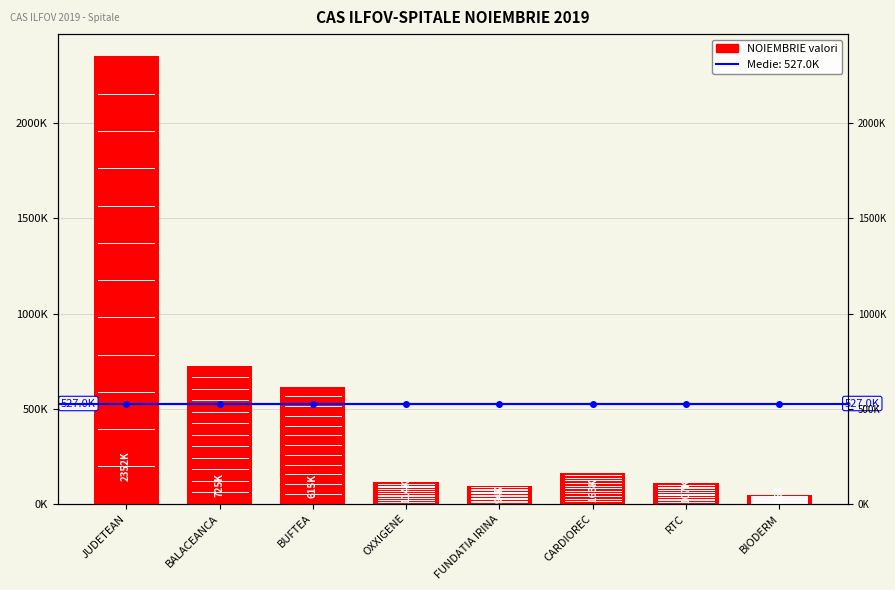

The value at FUNDATIA IRINA is 94248.0. True or false?

True